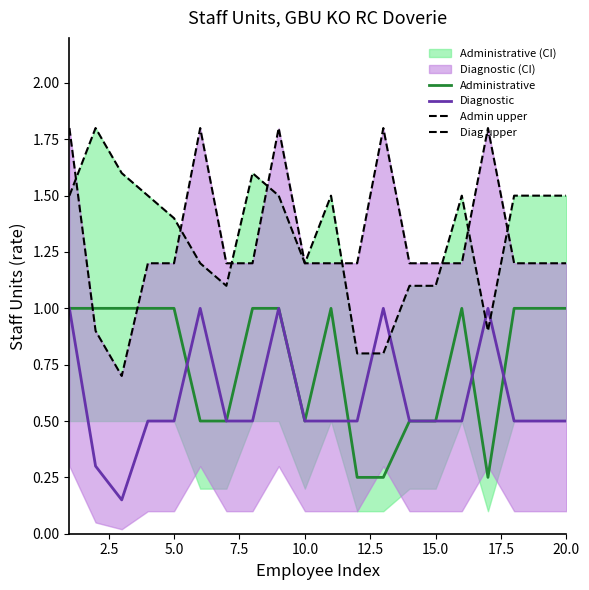

True or false: Administrative has a value of 0.3 at 10.0.

False